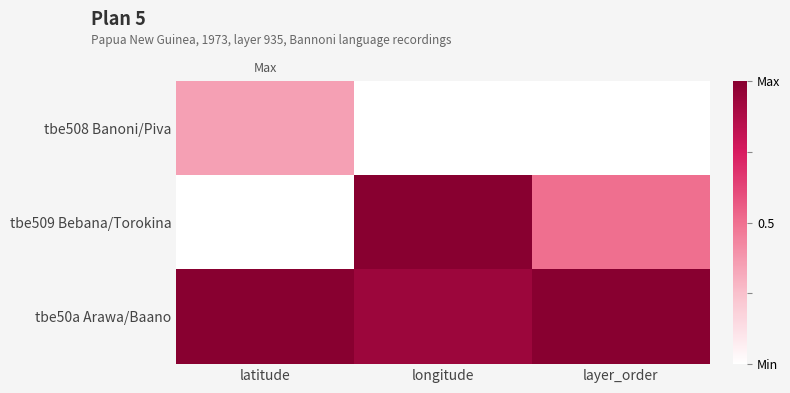

How many categories are shown in the chart?

3